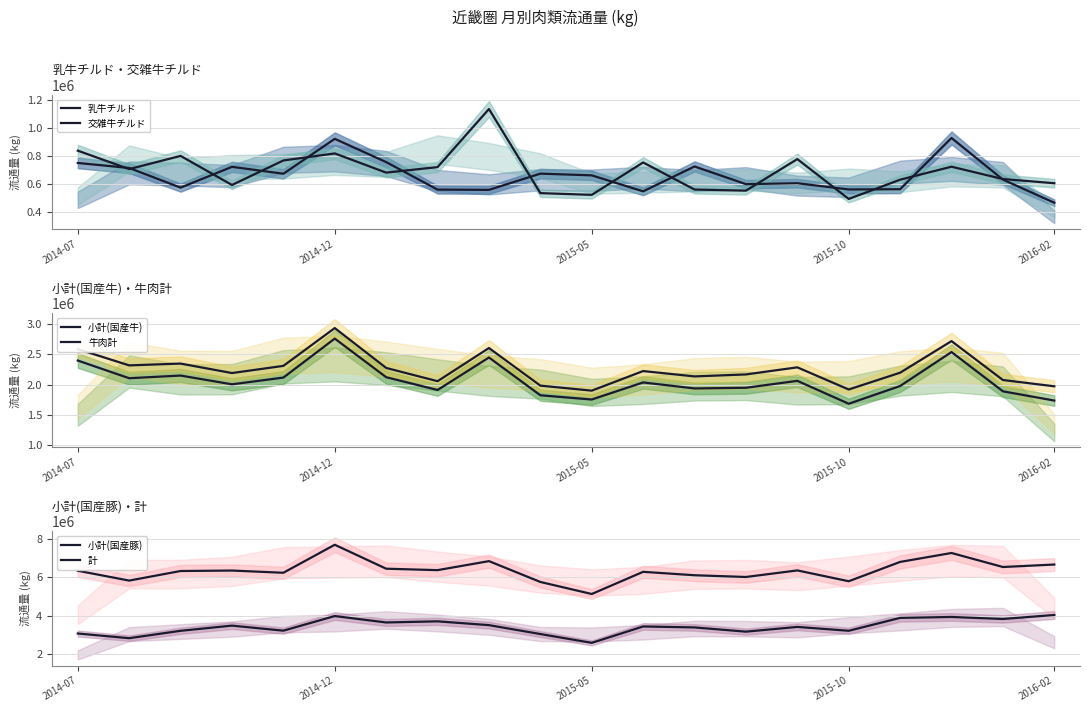

True or false: 小計(国産豚) and 計 intersect in this chart.

False